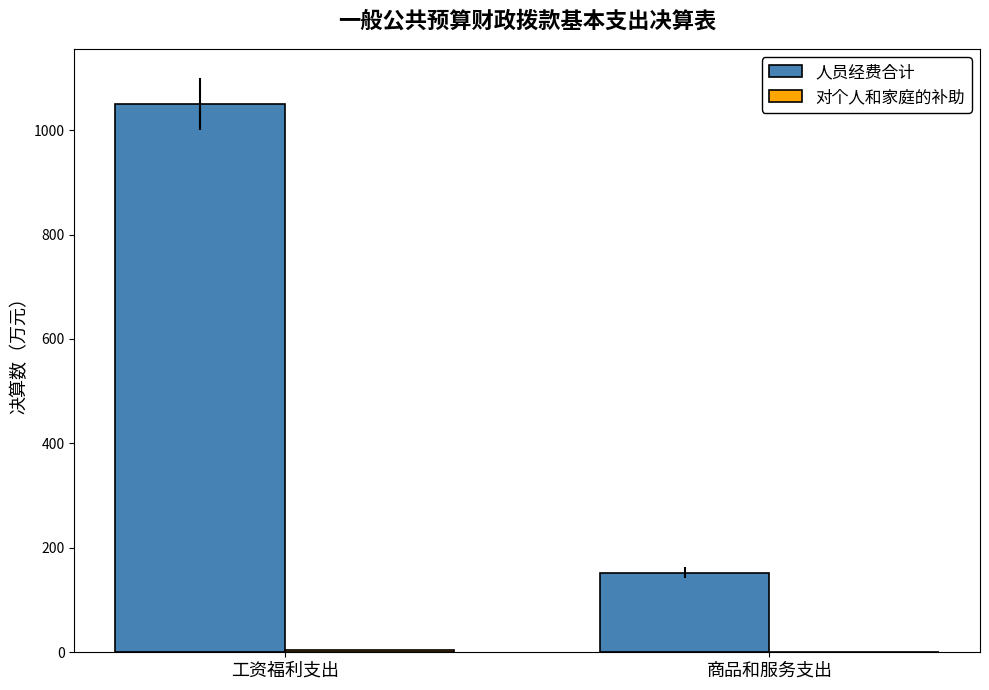

True or false: 人员经费合计 has a value of 152.8 at 商品和服务支出.

True